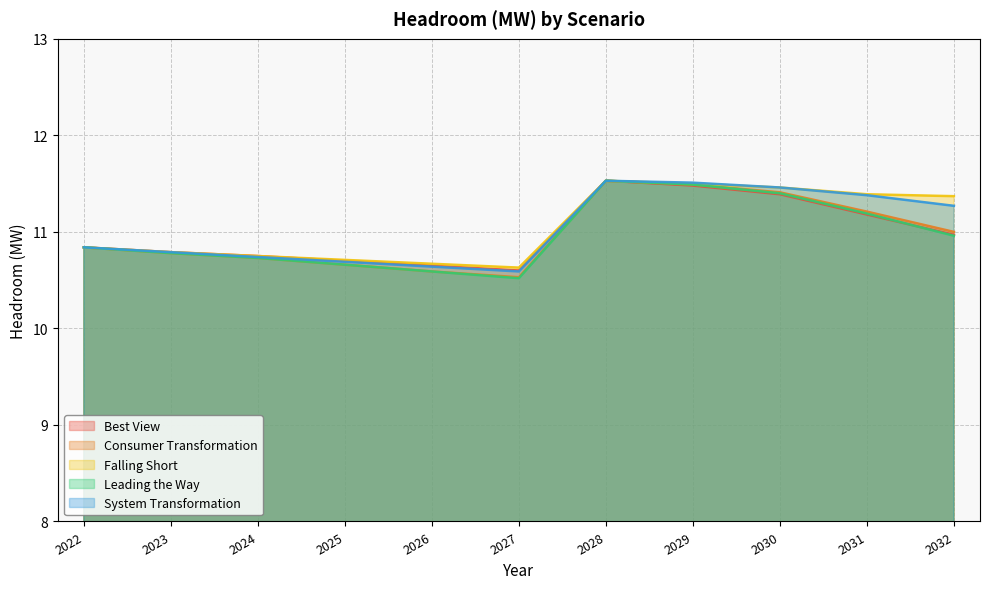

What are all the series names shown in the legend?

Best View, Consumer Transformation, Falling Short, Leading the Way, System Transformation